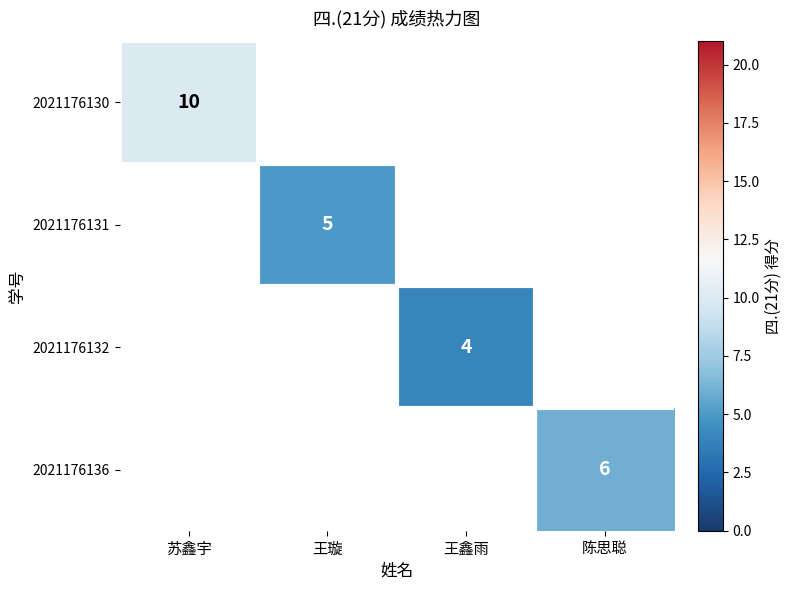

The value of 2021176132 at 王鑫雨 is 4. True or false?

True